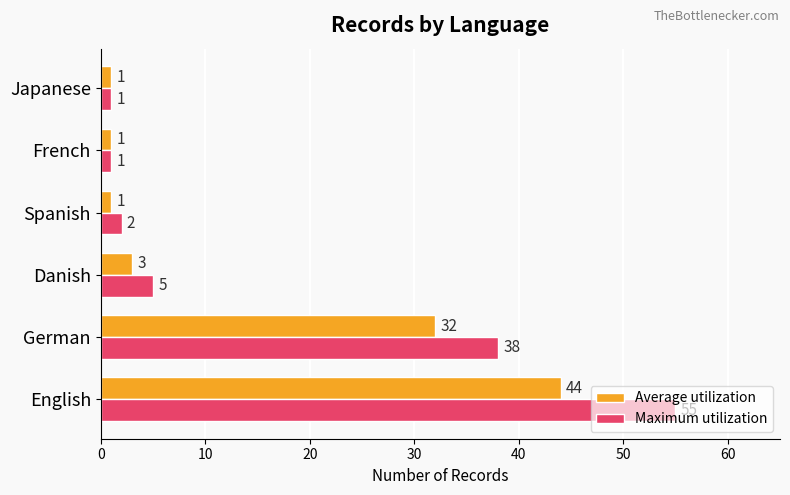

At how many categories does at least one series exceed 14?

2